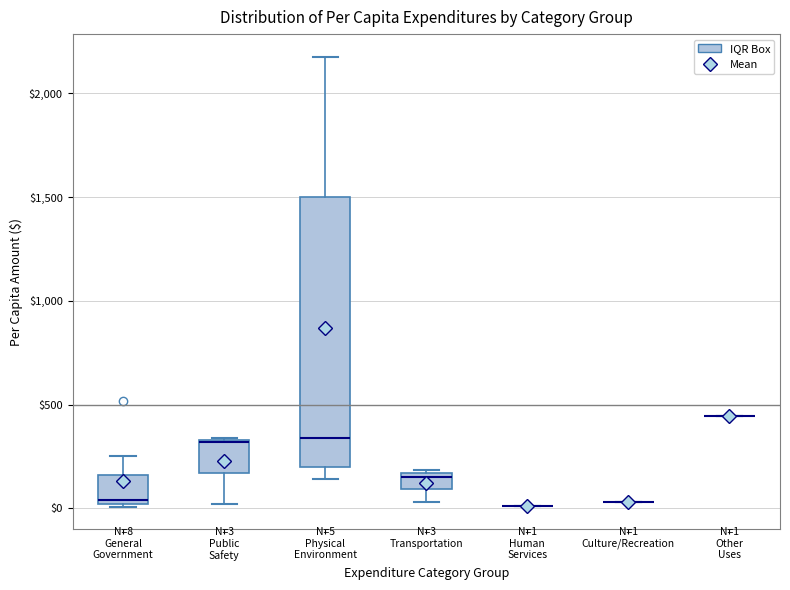

Which box is the tallest, from its lower edge to its upper edge?

Physical Environment